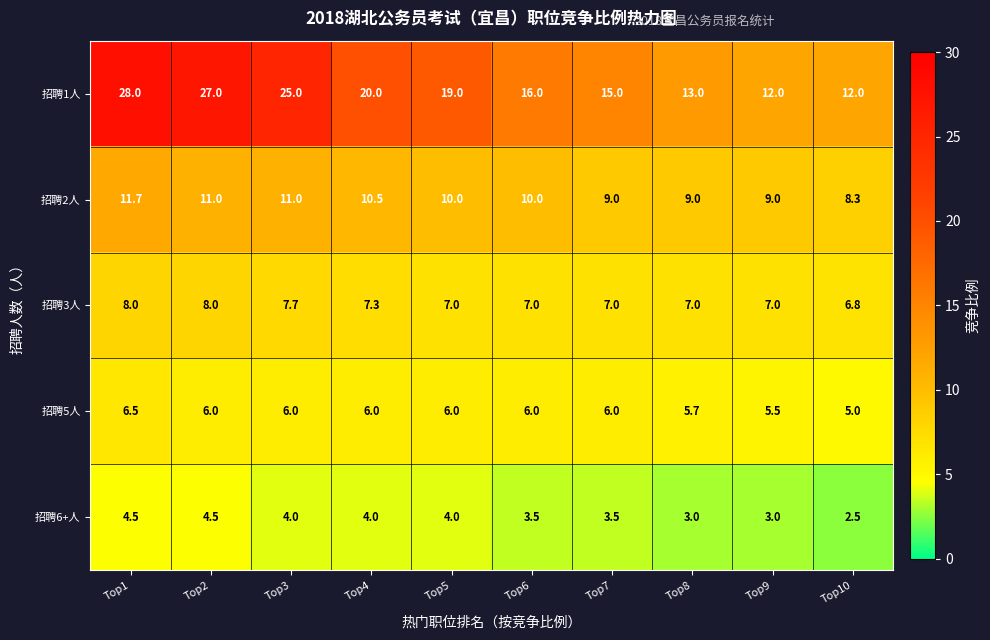

What is the smallest value displayed?

2.5